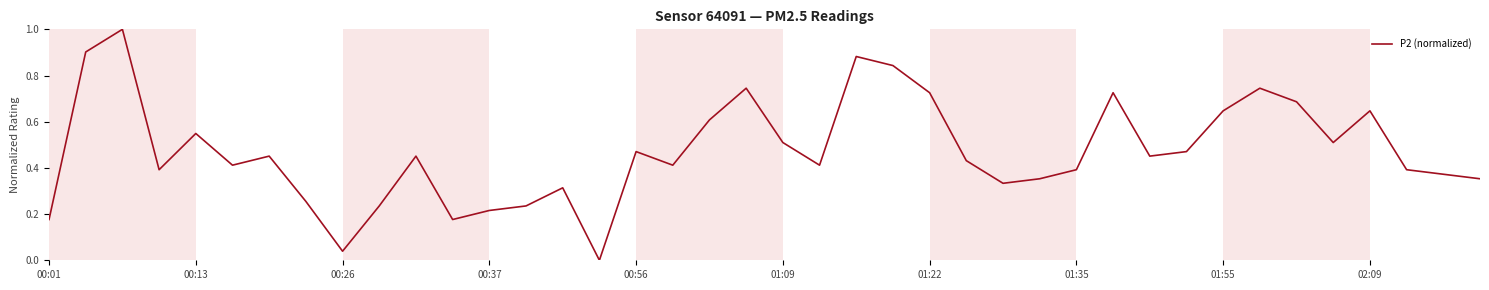

How many interior local valleys (lower than both neighbors) does the data have?

10